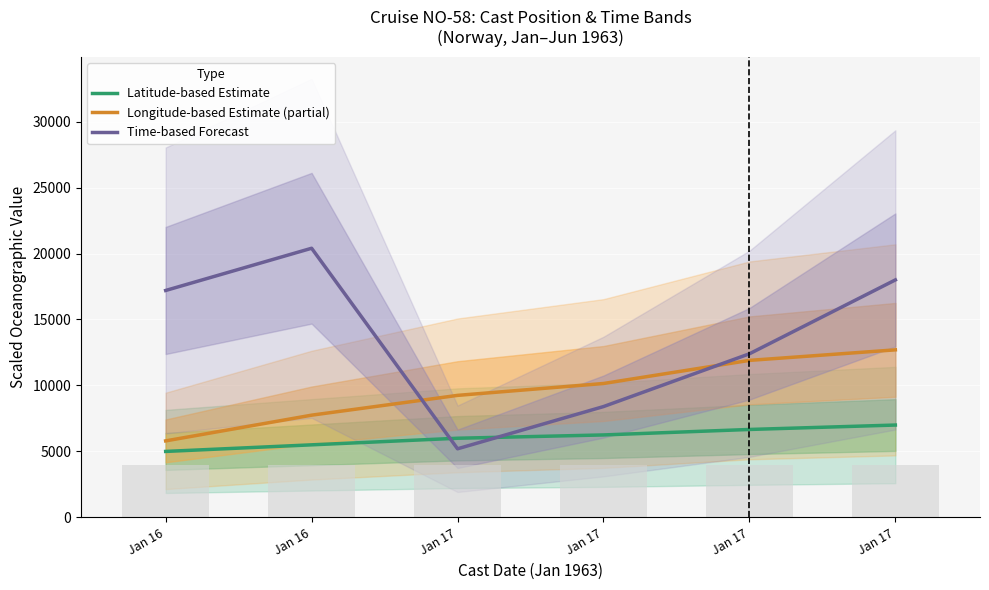

What is the highest value of the Longitude-based Estimate (partial) series?

12699.0